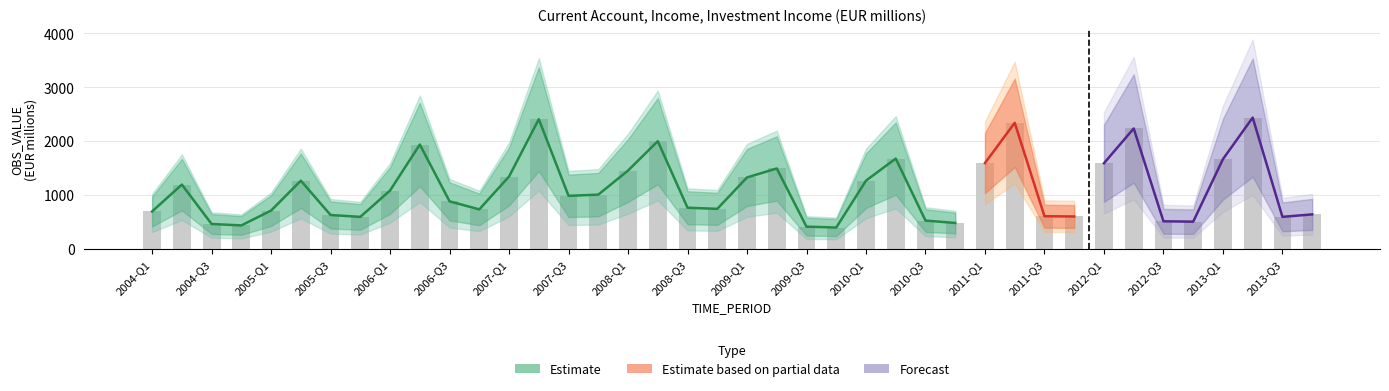

Does the chart contain stacked bars?

No